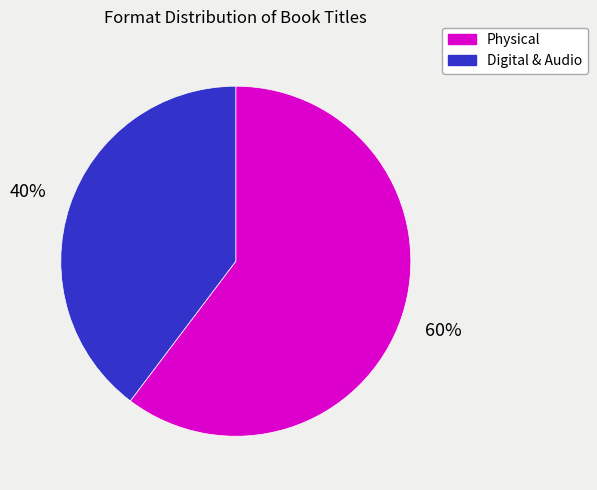

What is the largest slice in the pie chart?

Physical